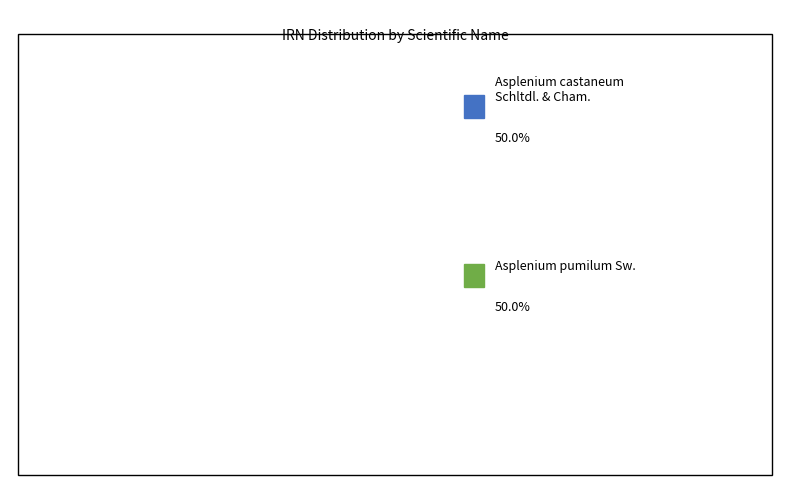

True or false: Asplenium pumilum Sw. accounts for 42% of the total.

False